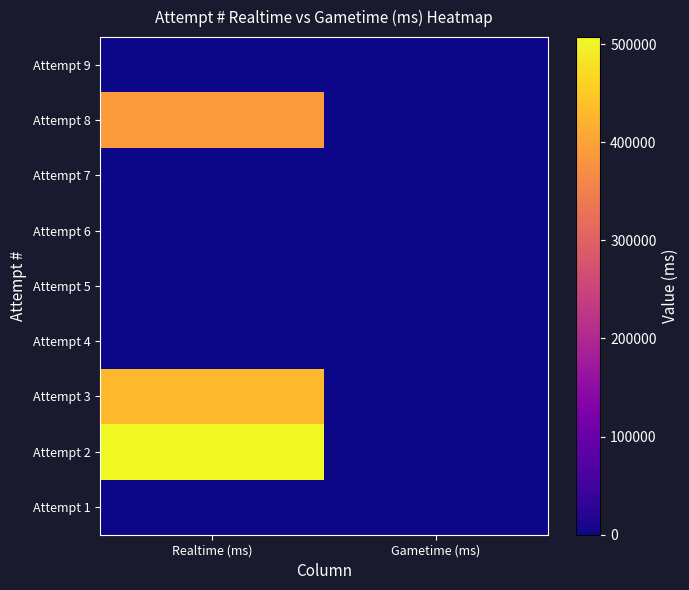

At how many categories does at least one series exceed 415033?

1